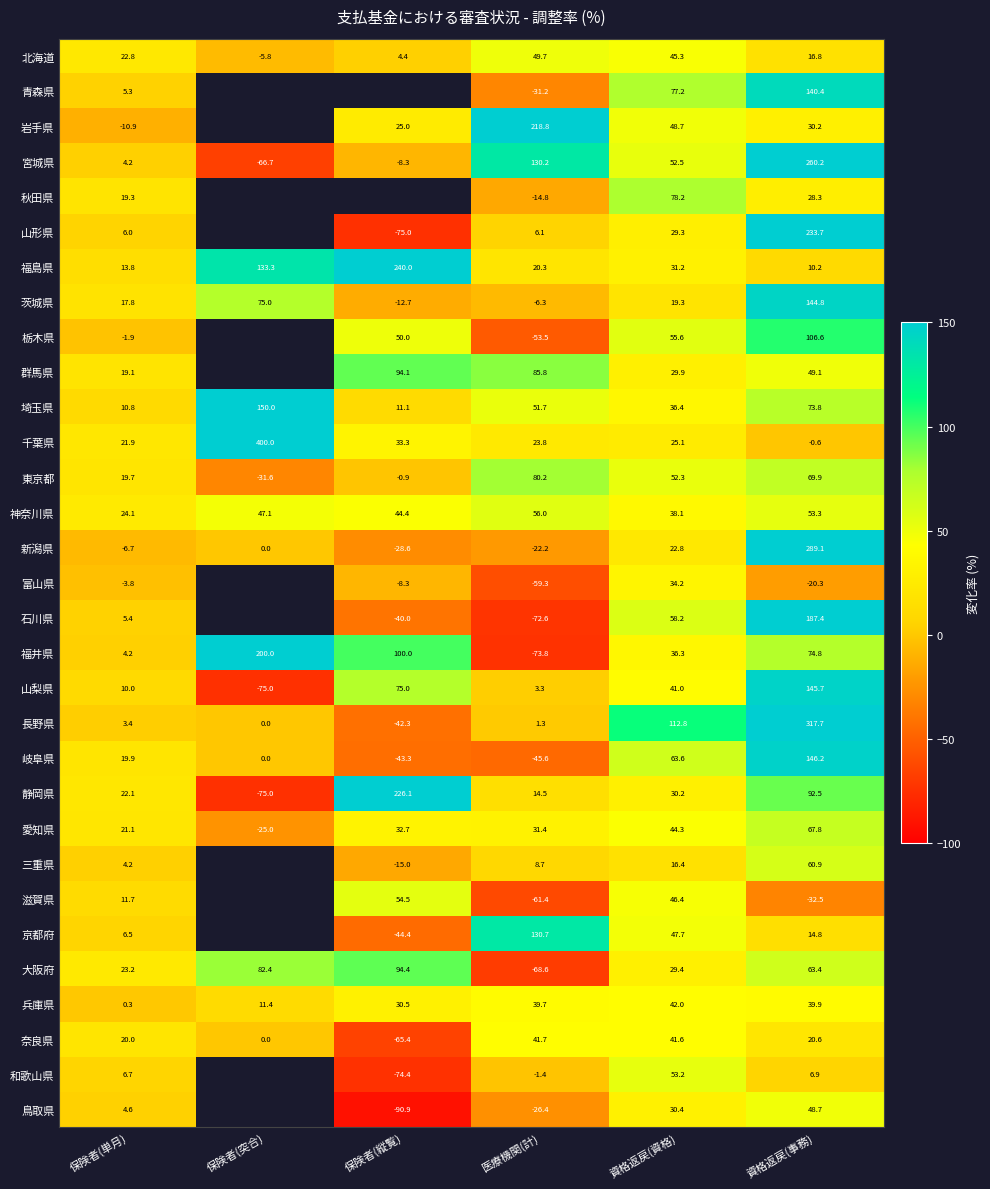

True or false: 京都府 has a value of -44.4 at 保険者(縦覧).

True